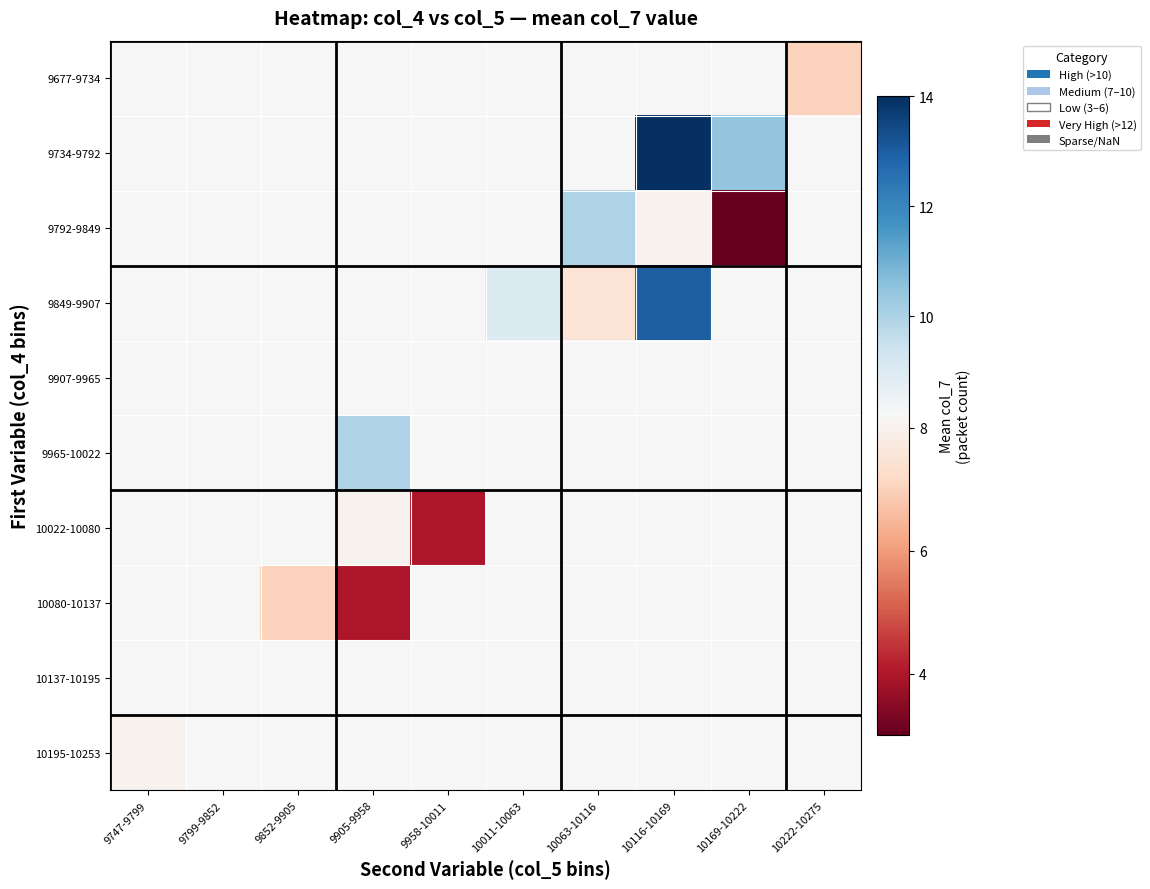

Which category has the highest value across all series?

10116-10169